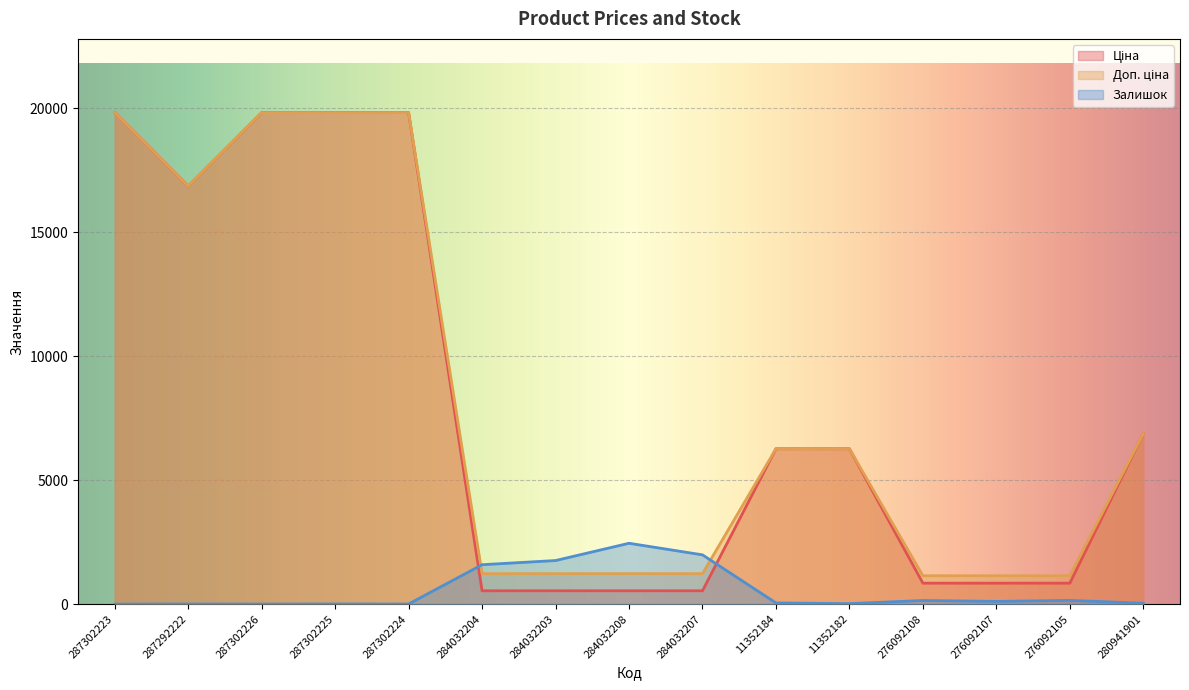

At which category is the sum across all series the highest?

287302225